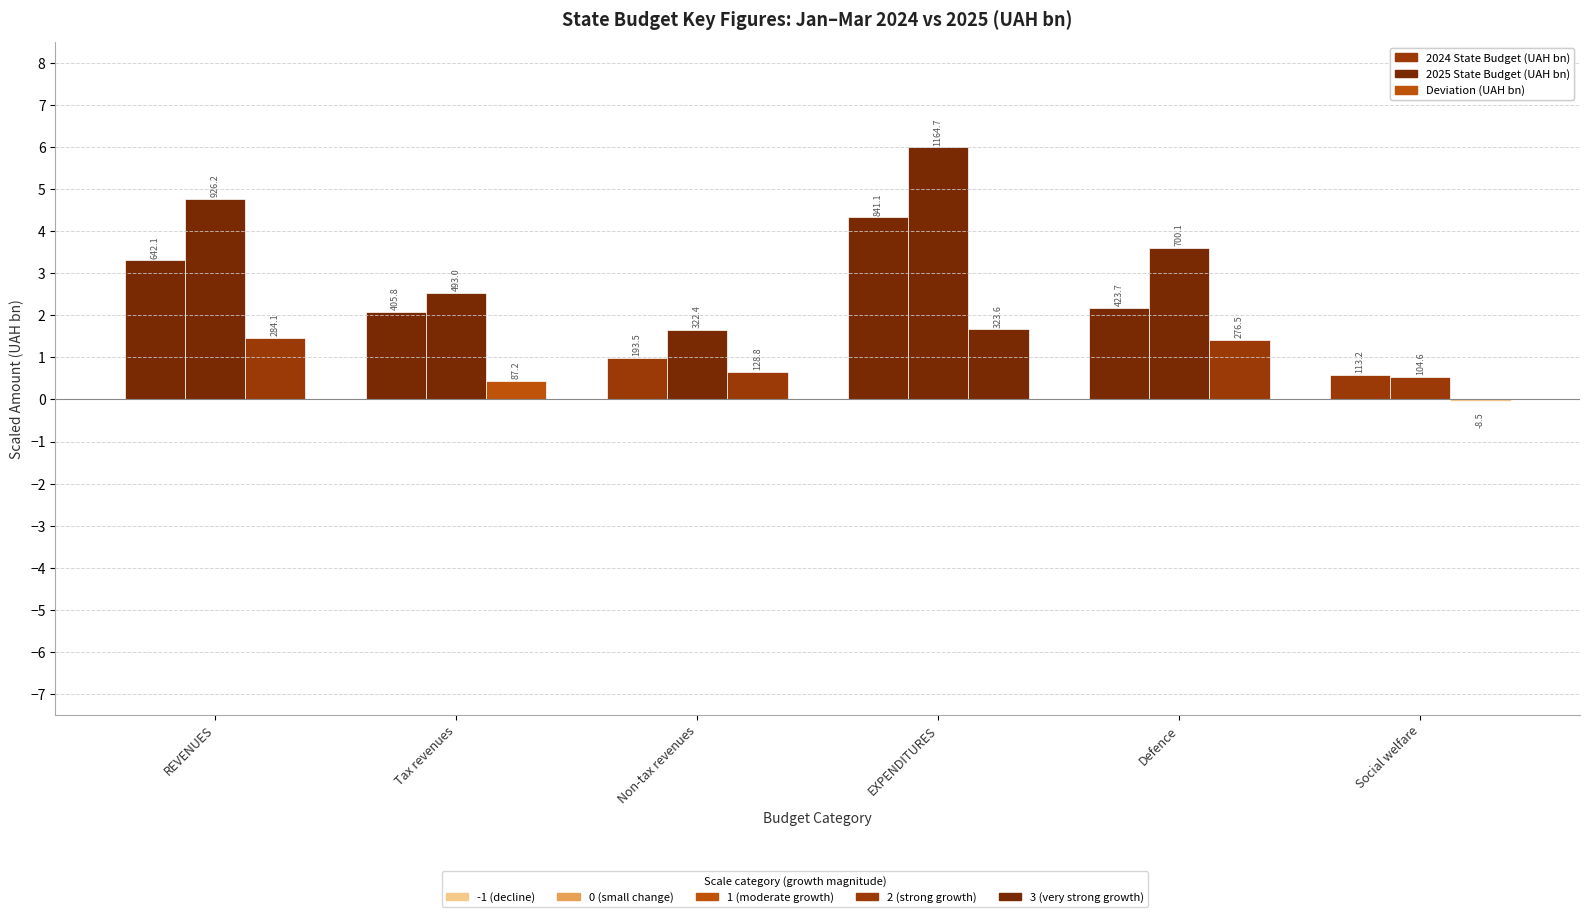

Are the bars grouped side by side (vs. stacked)?

Yes